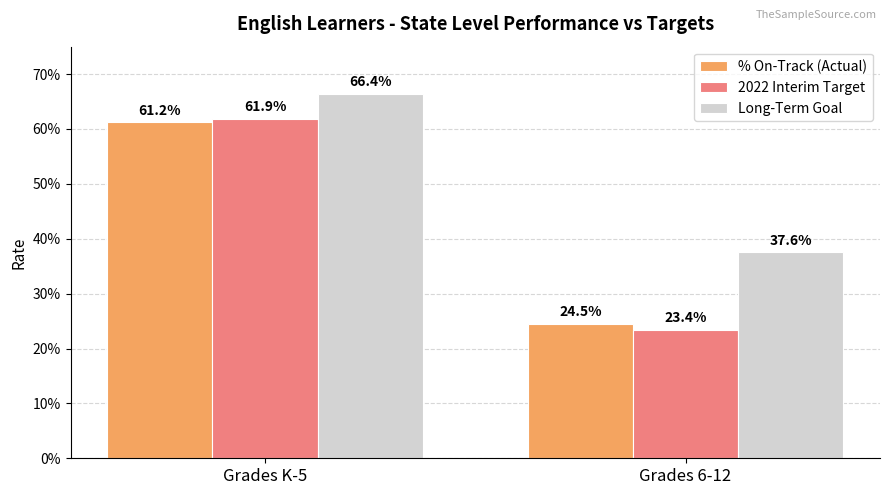

Are the bars horizontal?

No